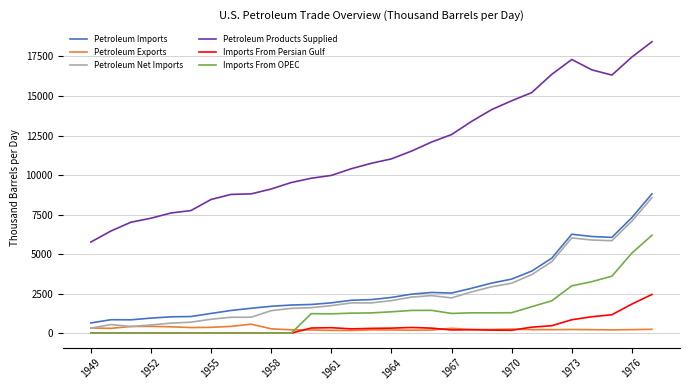

Which series has the largest total across all categories?

Petroleum Products Supplied